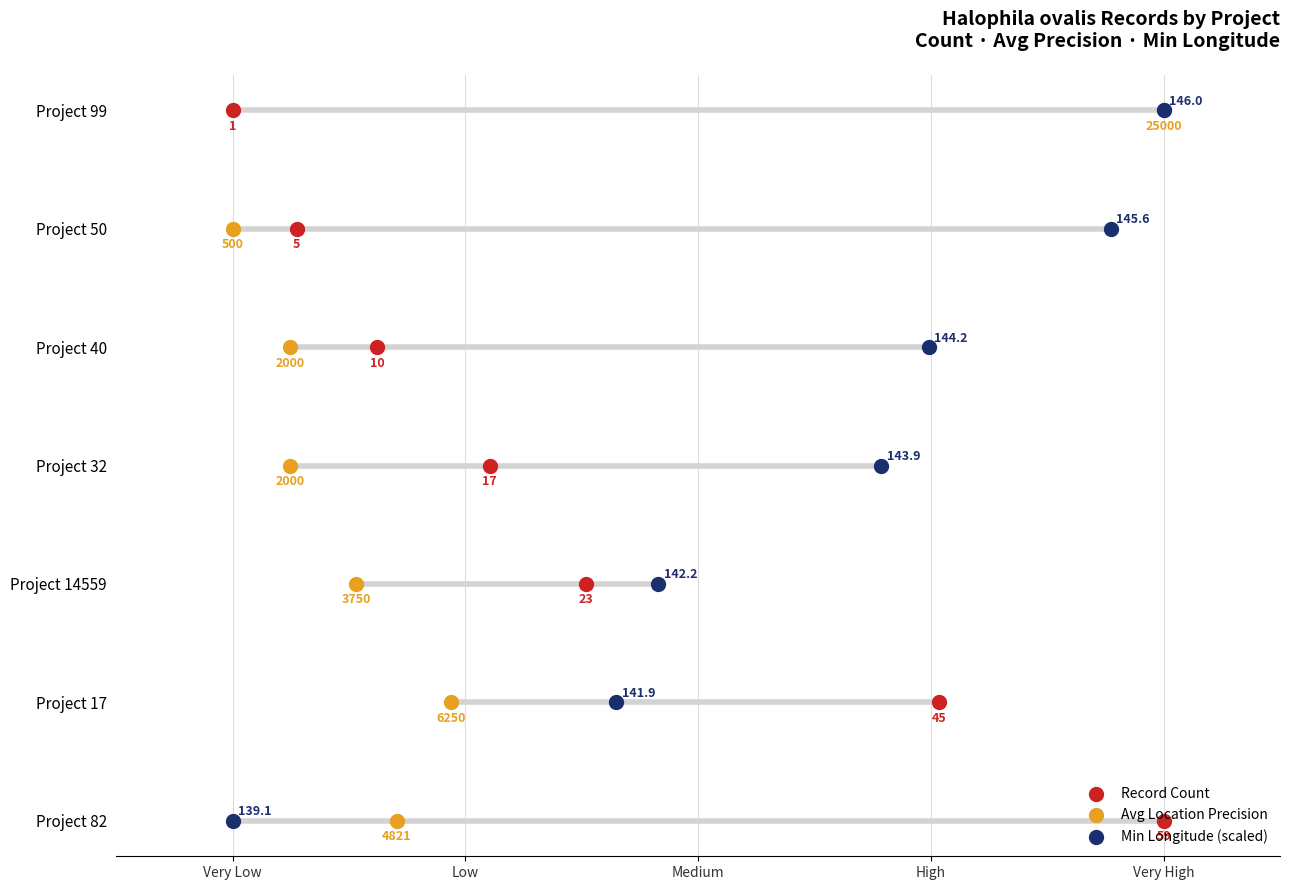

What are all the series names shown in the legend?

Record Count, Avg Location Precision, Min Longitude (scaled)